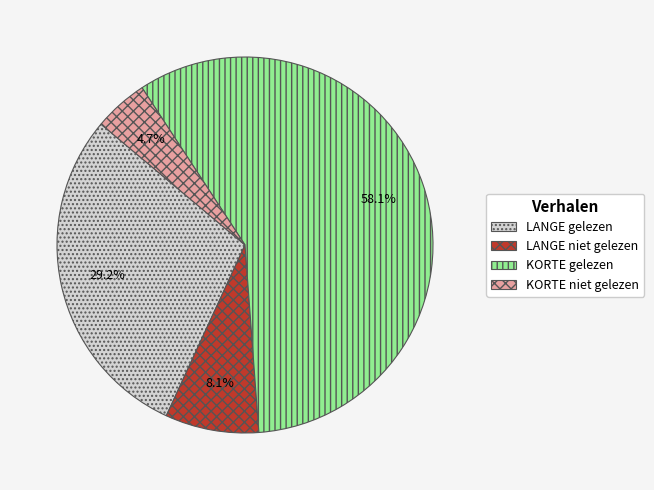

Does any single category account for the majority?

Yes